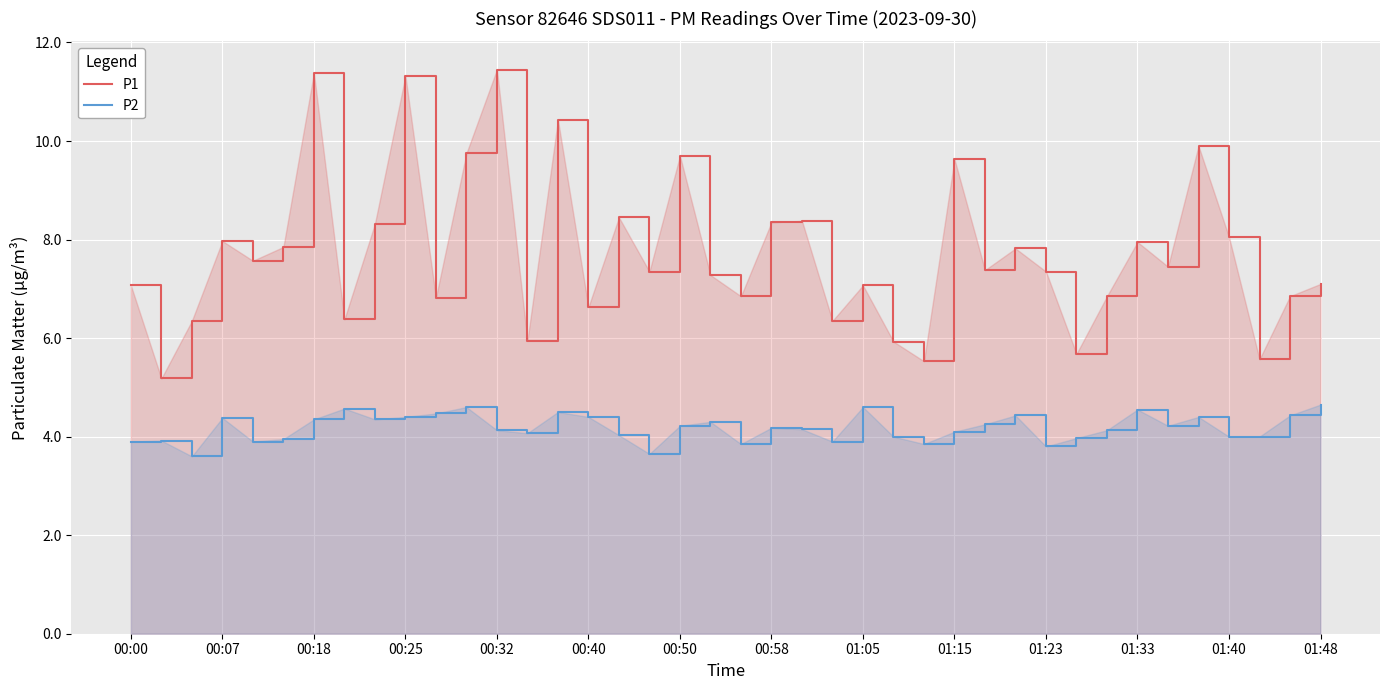

Which series has the widest spread of values?

P1